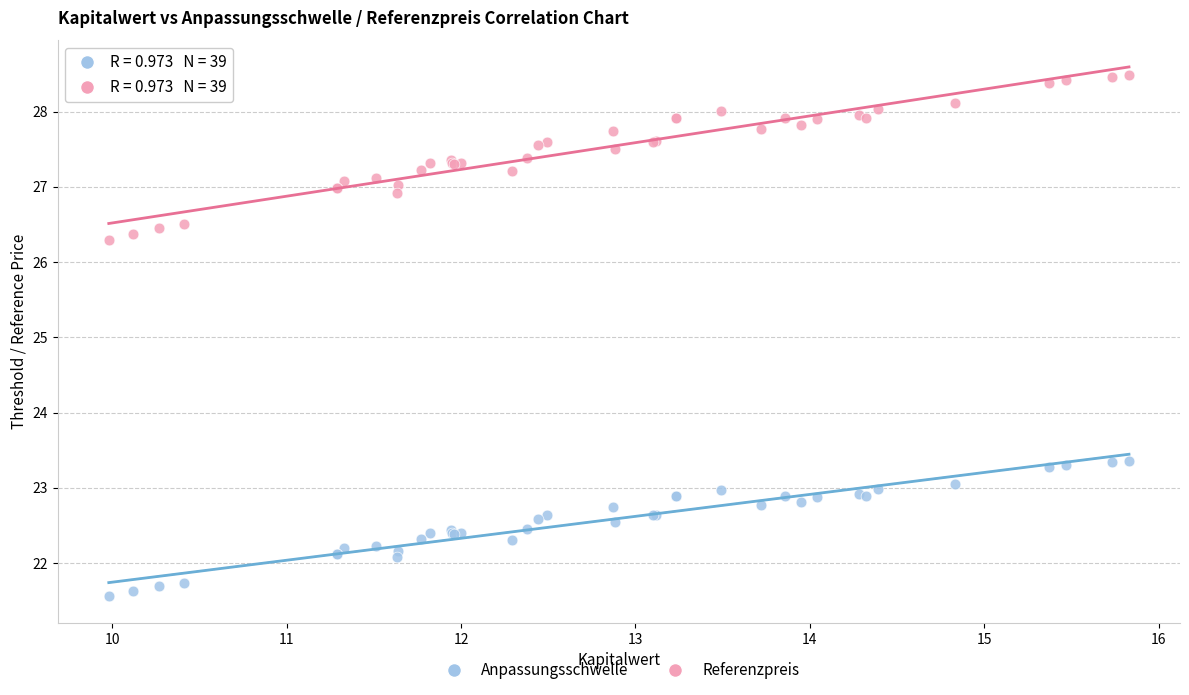

Which series reaches the minimum Y coordinate?

Anpassungsschwelle